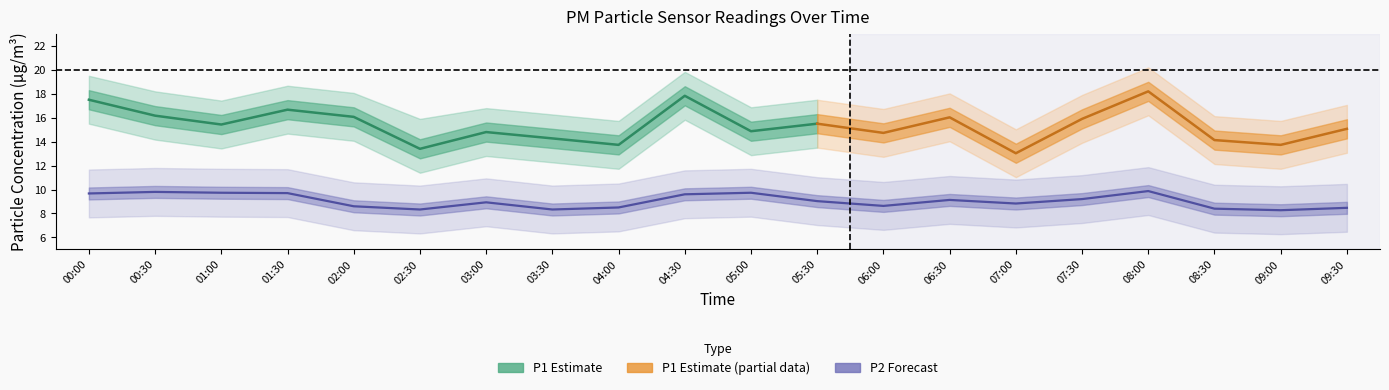

At which category does P2_lower reach its first local valley?

02:30